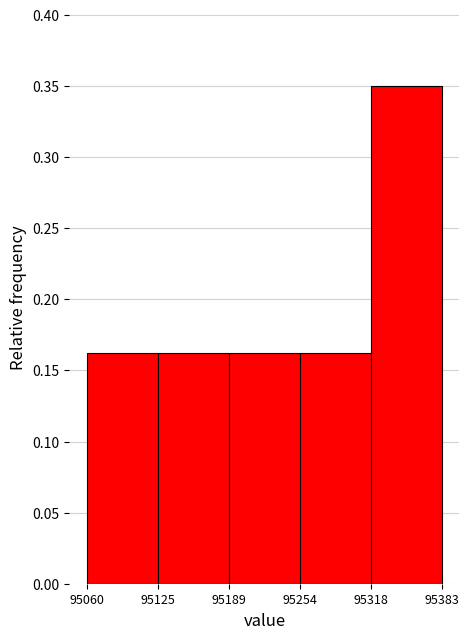

Reading left to right, list every bar in this chart as the range it spans on the x-axis followed by its height. The values are not printed on the chart, so give them approximately, as read against the axis.

95060 to 95125: 0.165
95125 to 95189: 0.165
95189 to 95254: 0.165
95254 to 95318: 0.165
95318 to 95383: 0.350